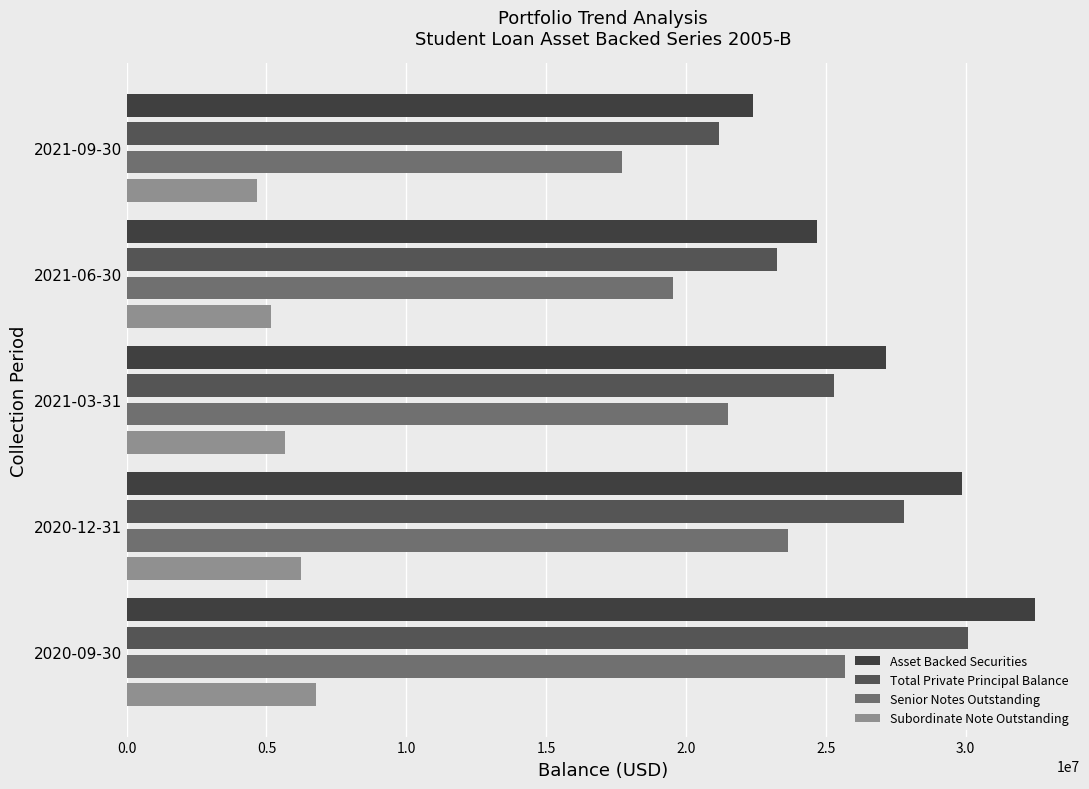

What is the minimum value for Subordinate Note Outstanding?

4665809.2